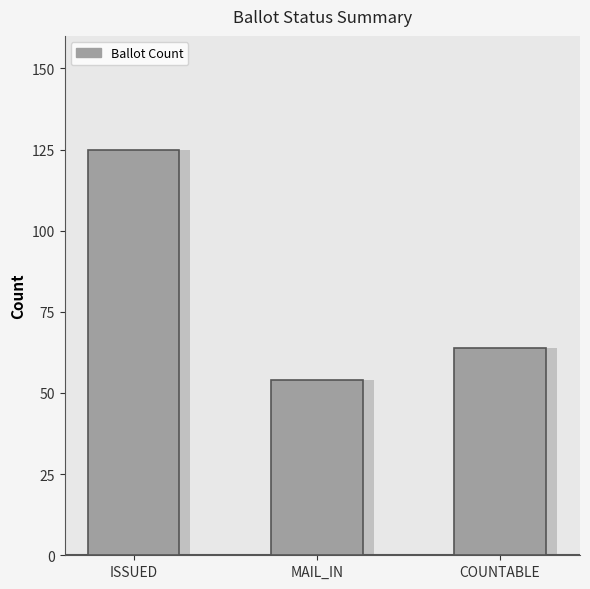

What is the average value?

81